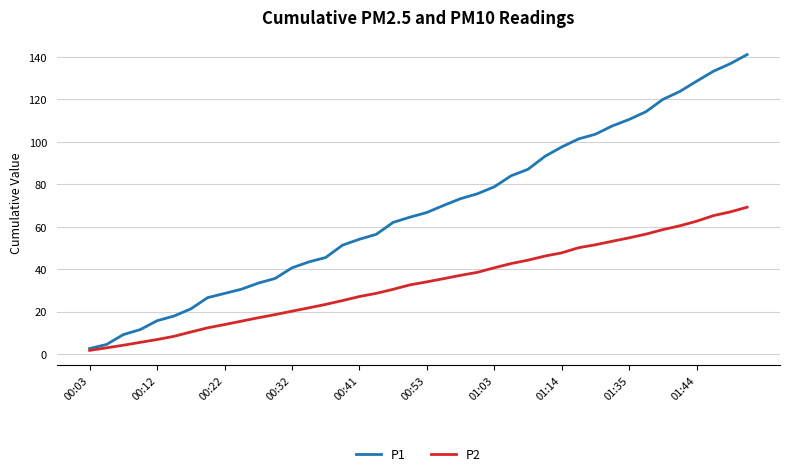

List the series in order of their overall mean, highest first.

P1, P2